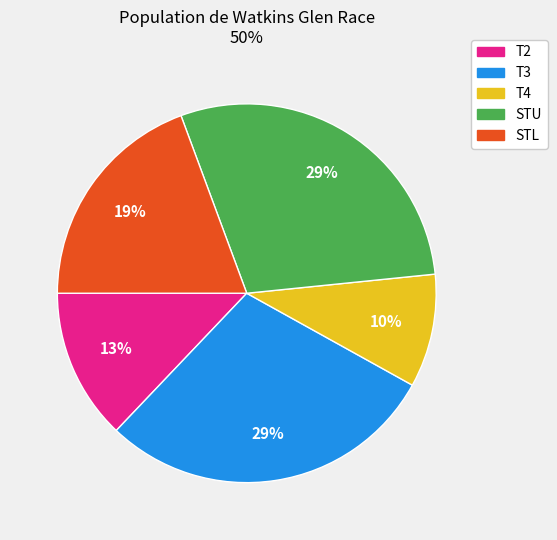

Is there any slice that represents more than half of the pie?

No